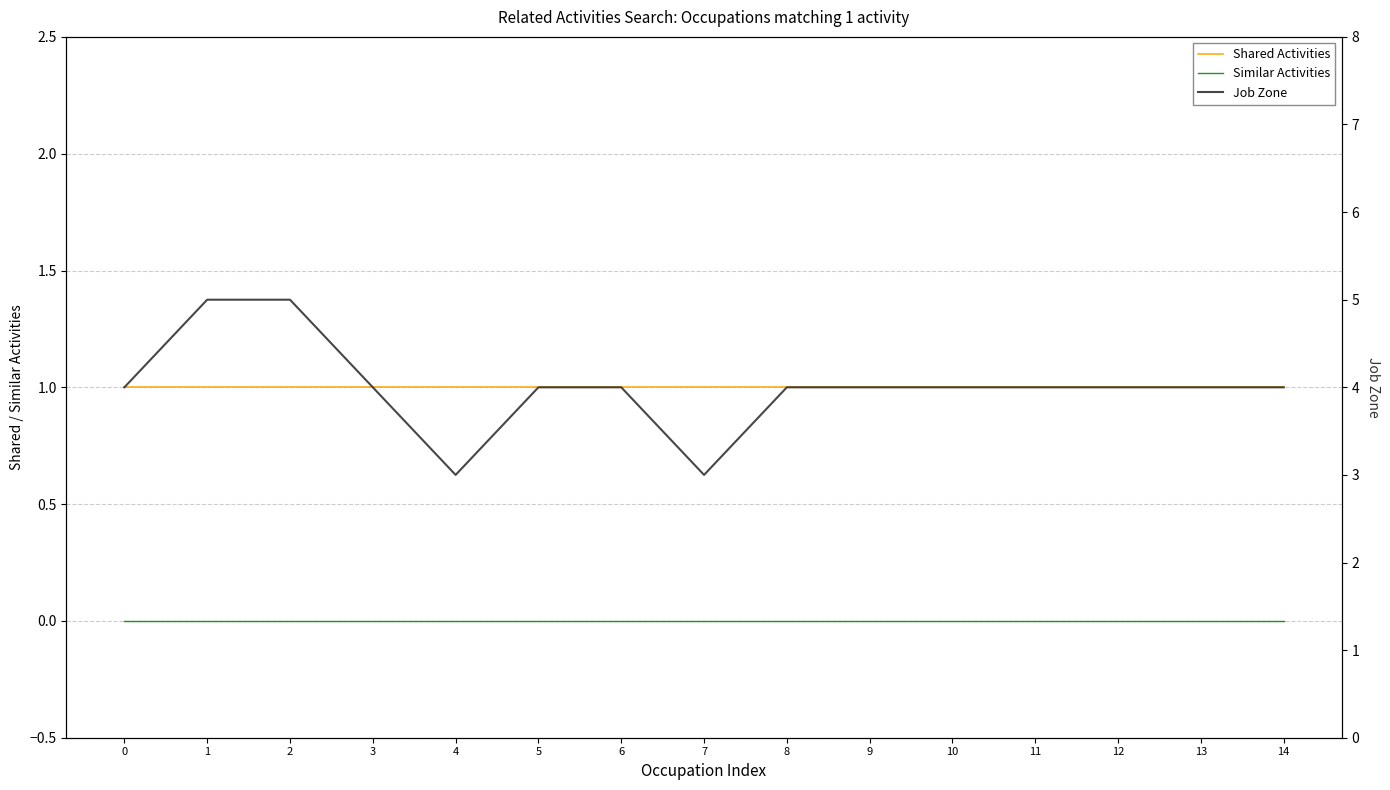

Is this an area chart (filled region under the line)?

No